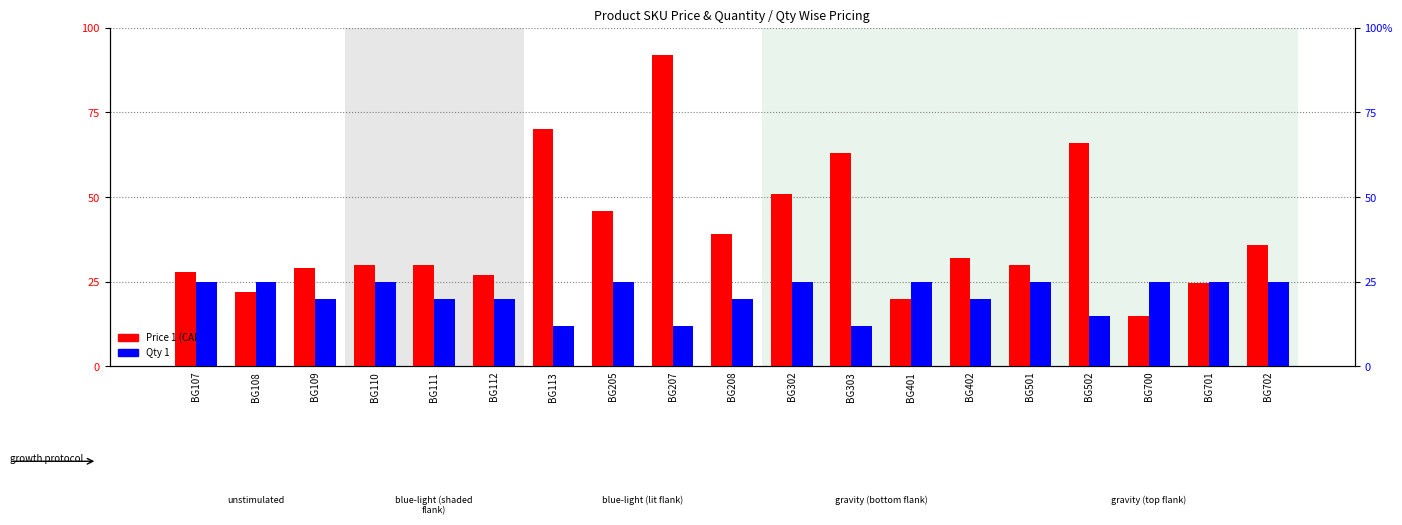

What are all the series names shown in the legend?

Price 1 (CAD), Qty 1